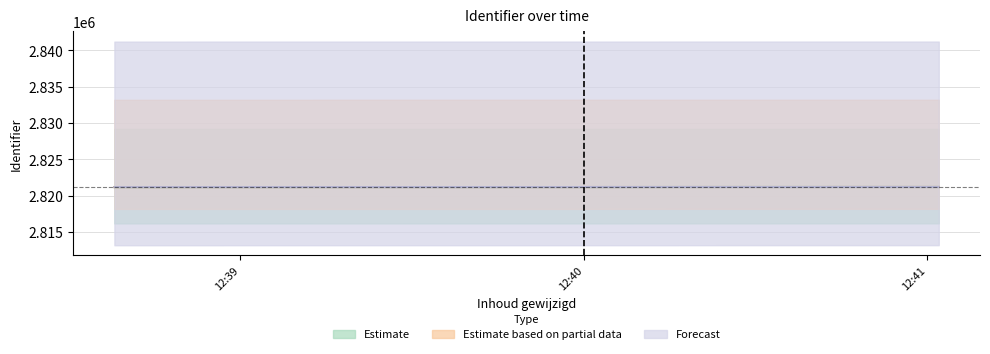

What is the label of the 1st point from the left?

2019-06-18 12:38:38